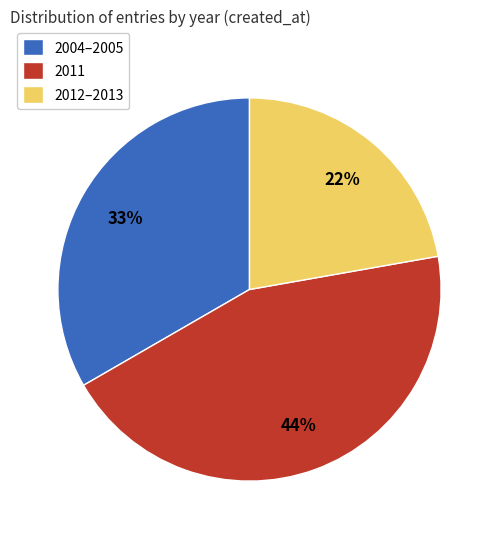

What percentage is the 2012–2013 slice, to the nearest percent?

22%